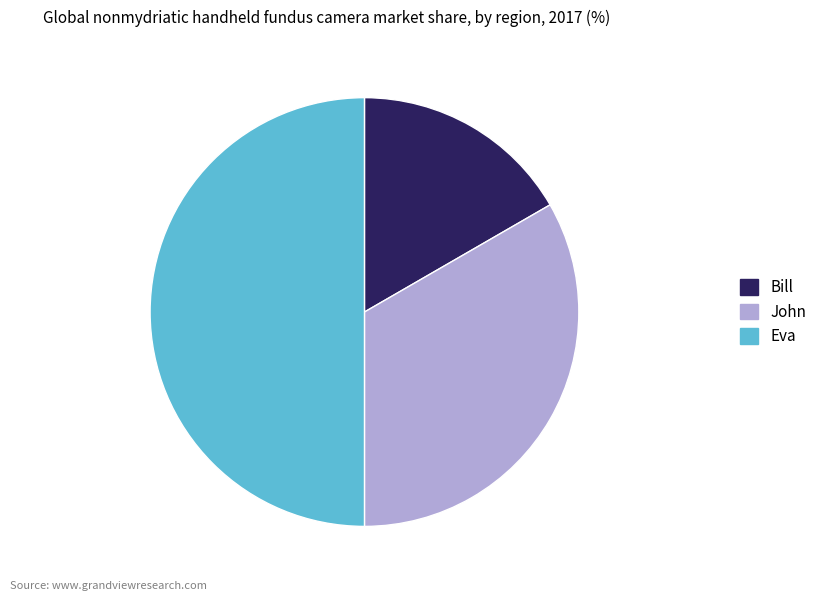

Does John account for over 50% of the chart?

No